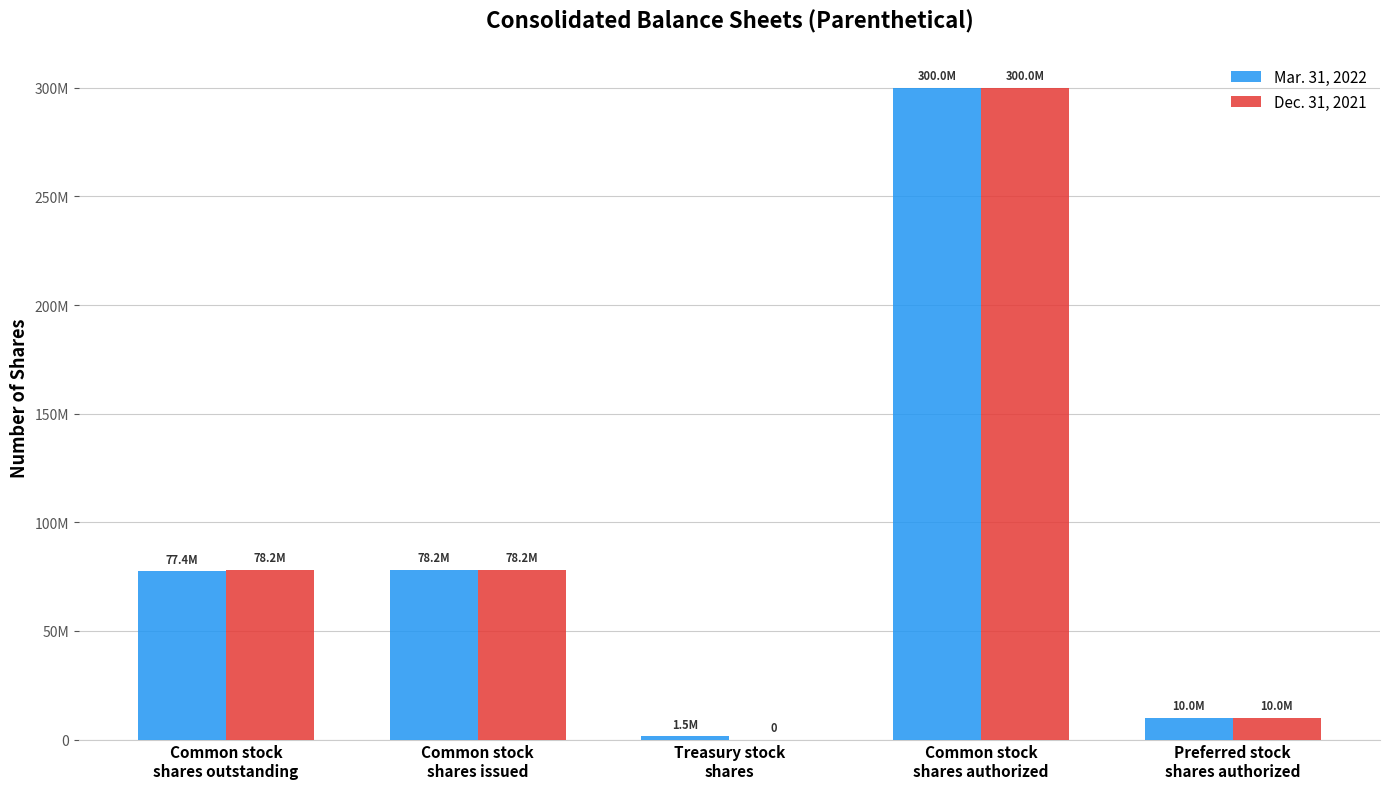

What are all the series names shown in the legend?

Mar. 31, 2022, Dec. 31, 2021